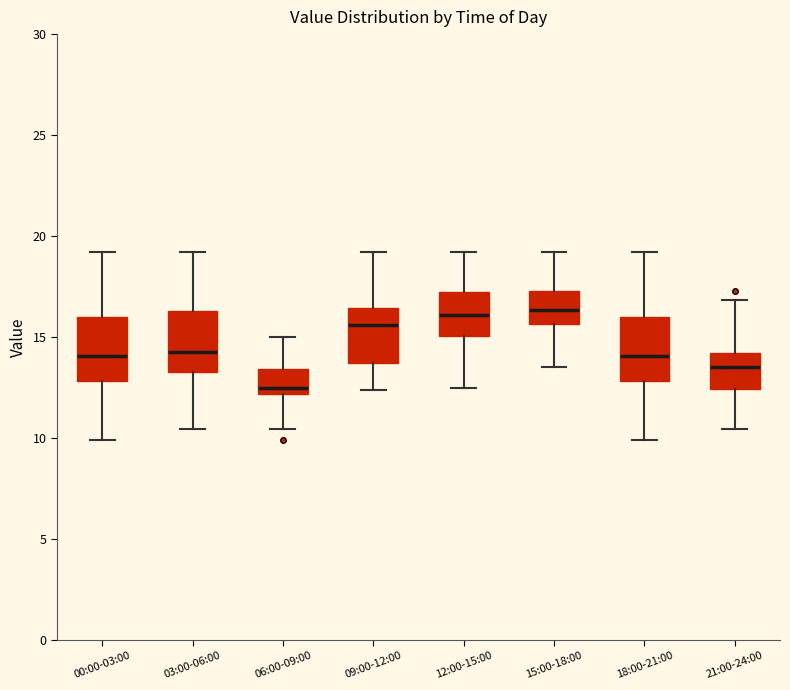

Where does the upper whisker of the box for 09:00-12:00 end on the y-axis? The values are not printed on the chart, so give them approximately, as read against the axis.

19.0